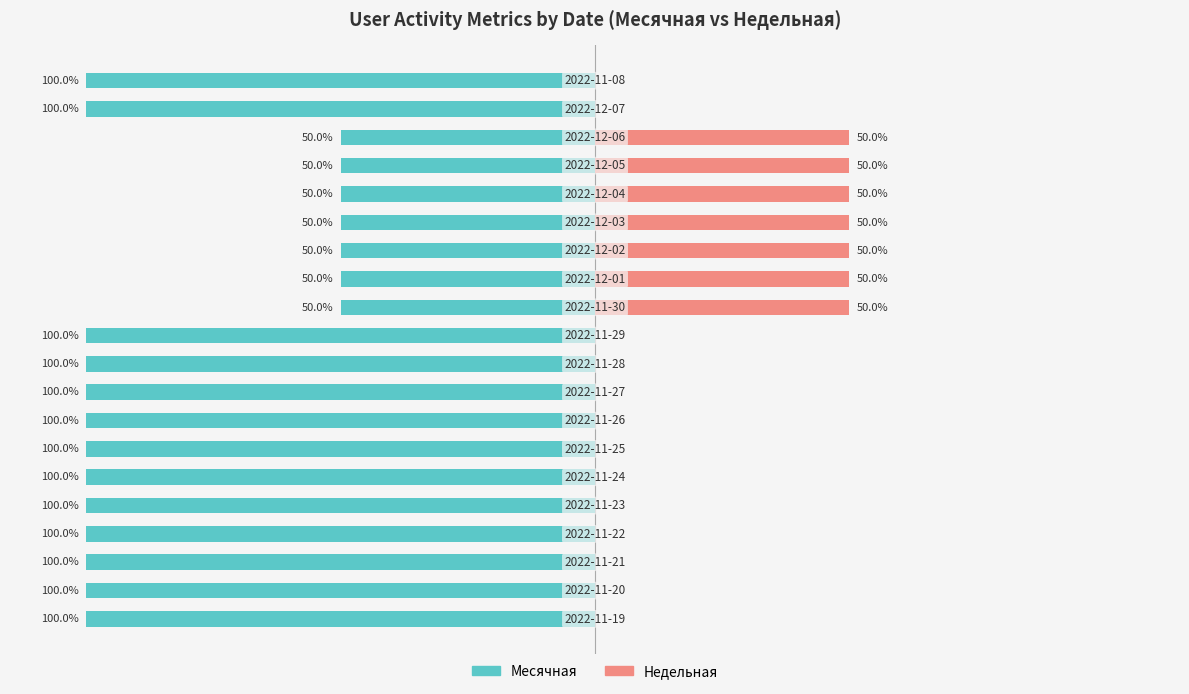

What is the label of the 16th bar from the right?

50